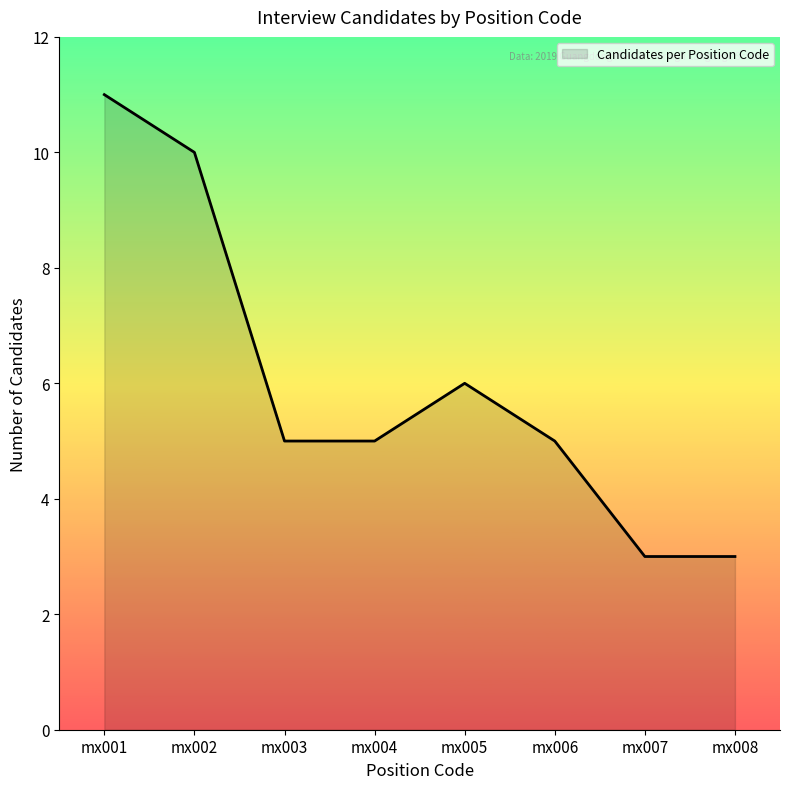

True or false: the data has more than 2 interior local peaks.

False